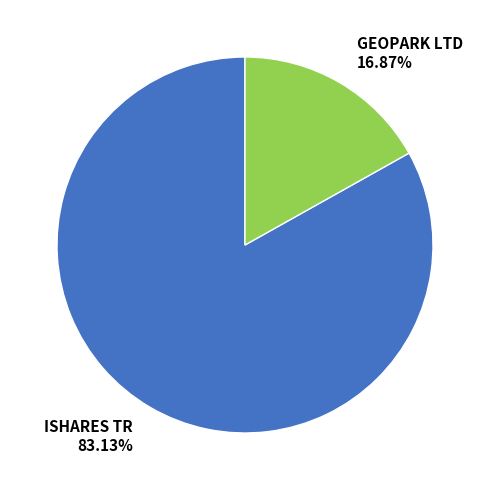

What is the majority slice?

ISHARES TR